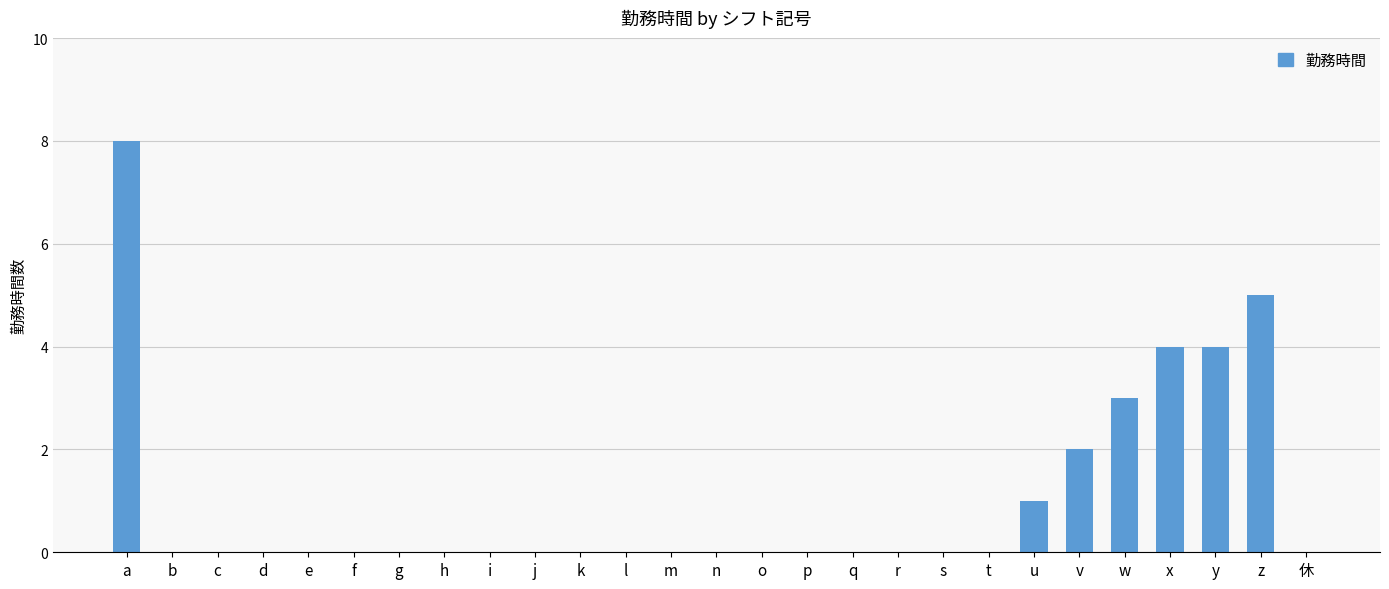

What is the sum of all values?

27